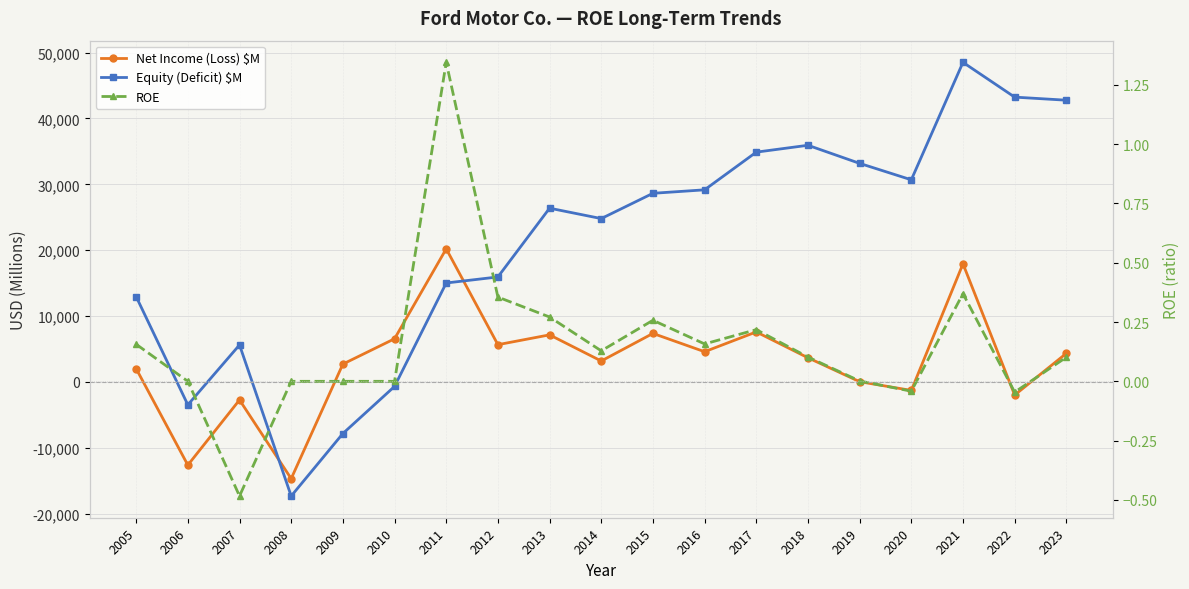

At which category is the sum across all series the highest?

2021